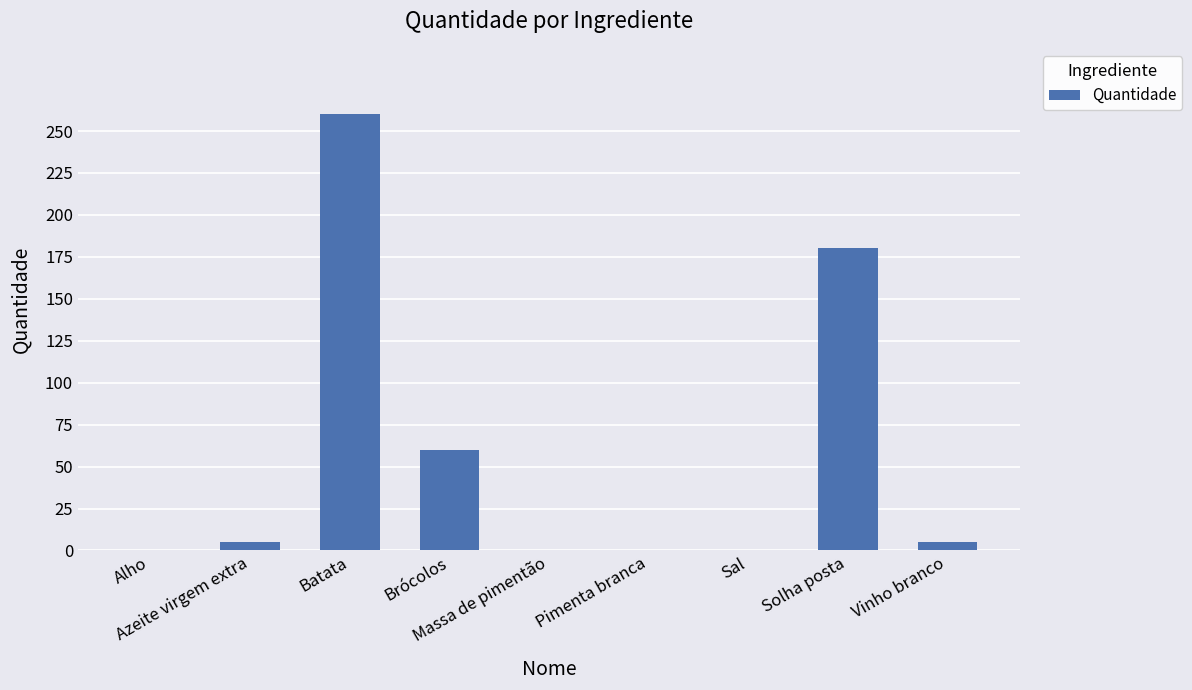

What is the maximum value shown in the chart?

260.0